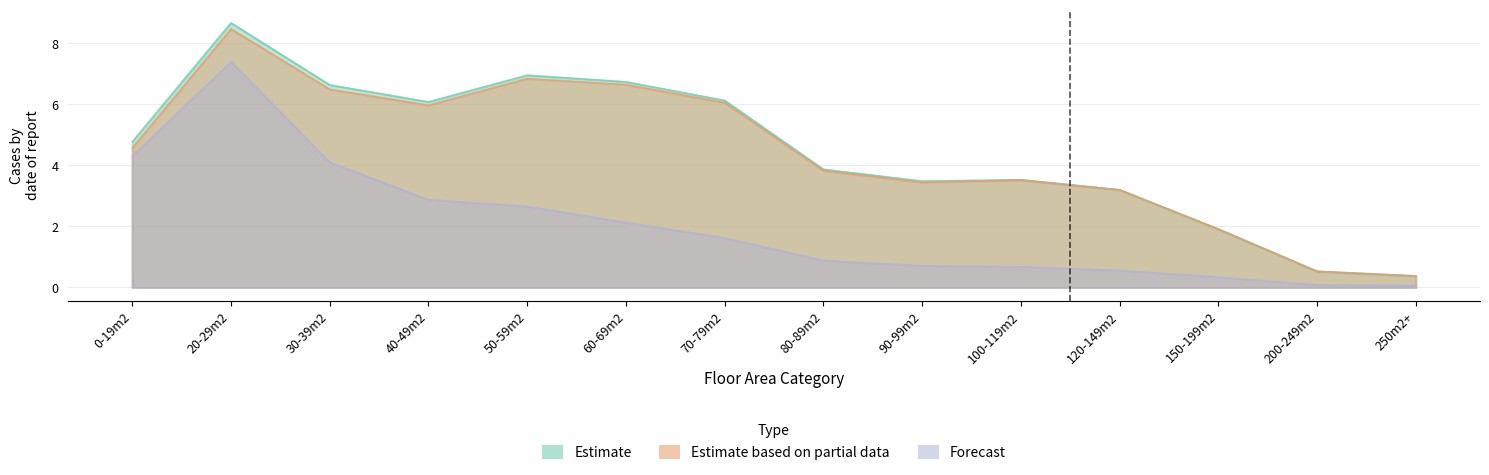

Where does the Estimate based on partial data series first go above 4?

0-19m2